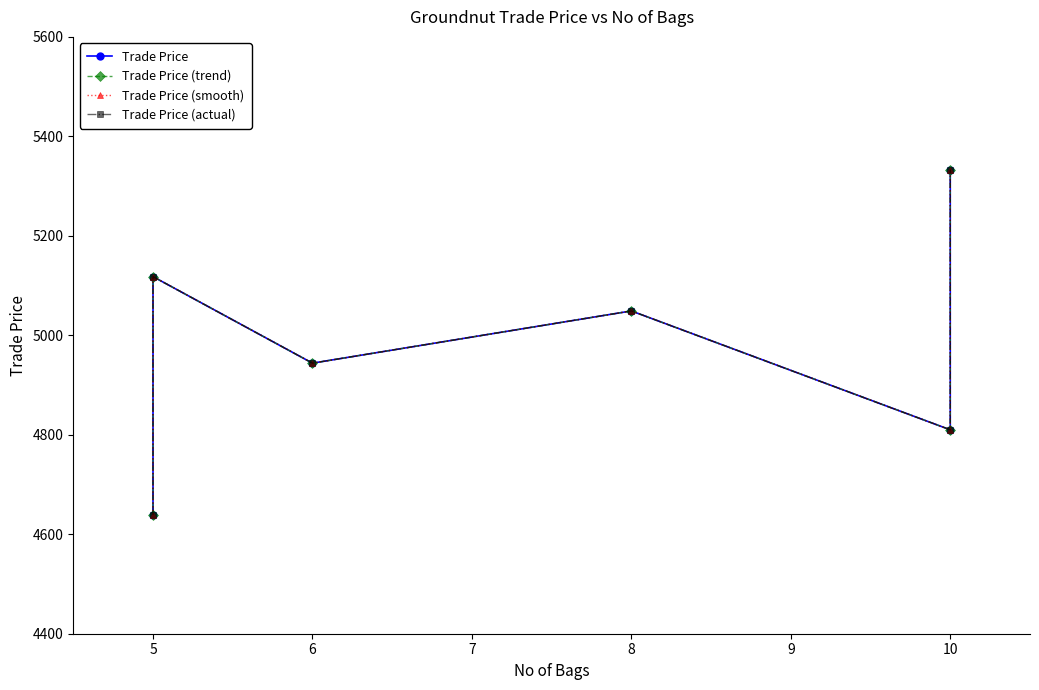

Reading left to right, what are all the values shown in this chart?

Trade Price: 4639.0	5118.0	4944.0	5049.0	4810.0	5332.9
Trade Price (trend): 4639.0	5118.0	4944.0	5049.0	4810.0	5332.9
Trade Price (smooth): 4639.0	5118.0	4944.0	5049.0	4810.0	5332.9
Trade Price (actual): 4639.0	5118.0	4944.0	5049.0	4810.0	5332.9